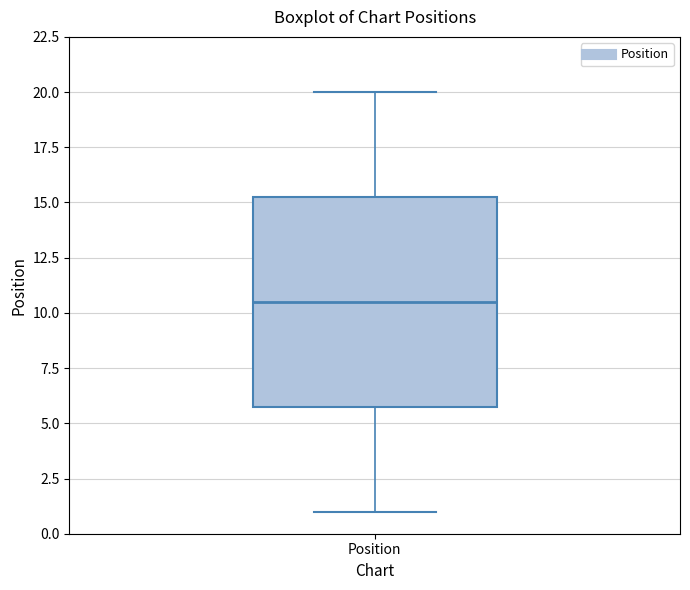

Transcribe this box plot: give where the median line is, the range the box spans, and where the two whiskers end, as read against the y-axis. The values are not printed on the chart, so give them approximately, as read against the axis.

median 10.5, box 6.0 to 15.5, whiskers 1.0 to 20.0